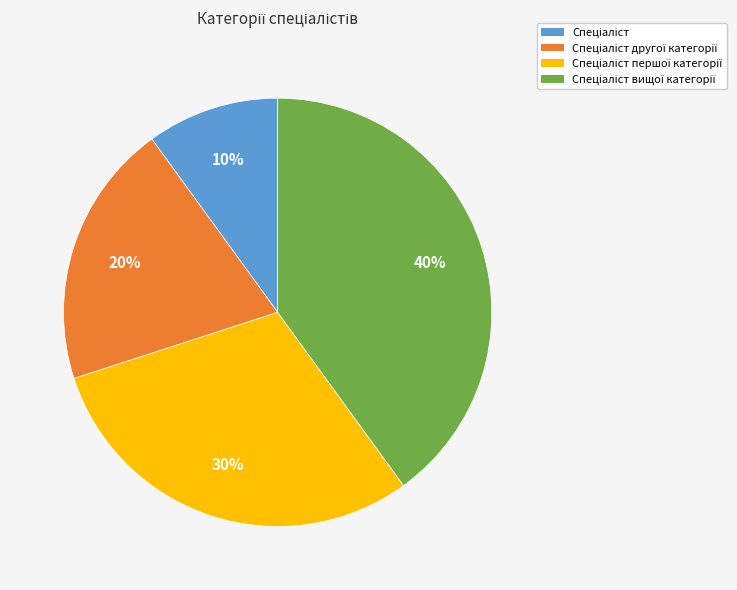

To the nearest percent, what is the average slice percentage?

25%